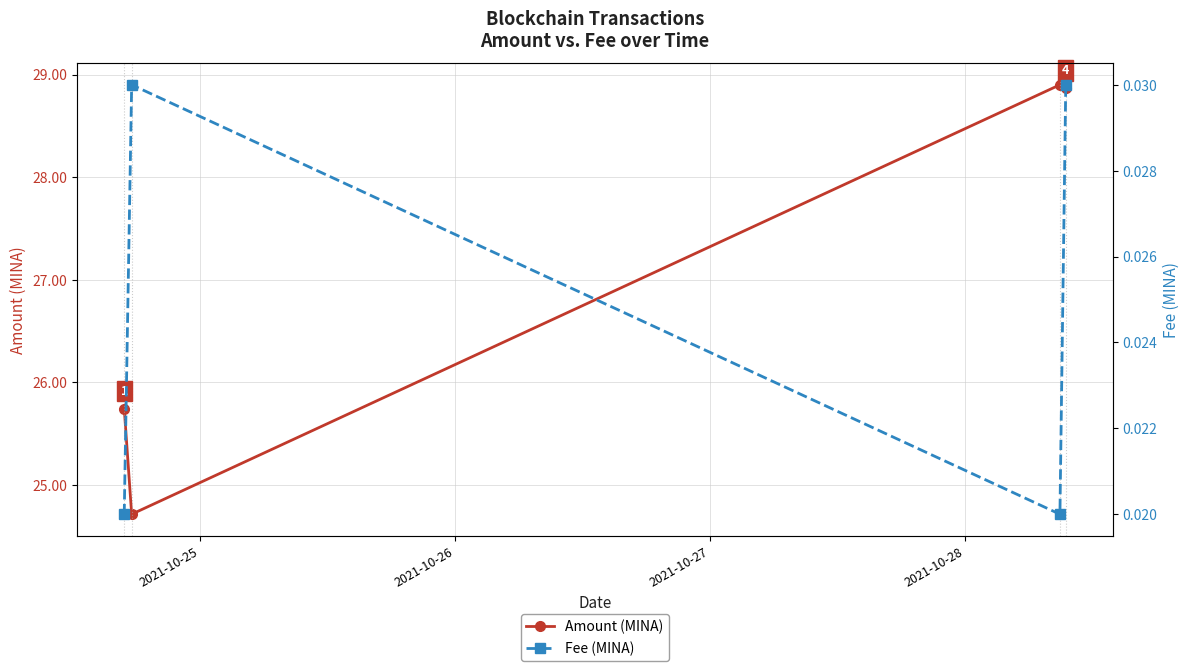

What is the value of the Amount (MINA) point at the 2nd from the left?

24.7